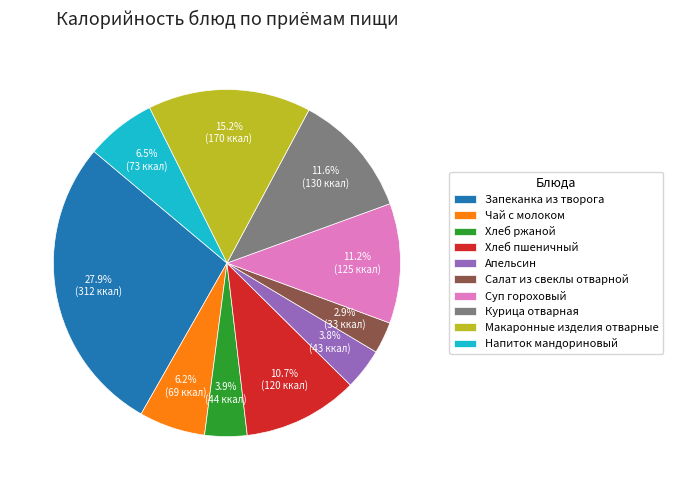

What is the total percentage of Суп гороховый and Хлеб пшеничный?

21.9%